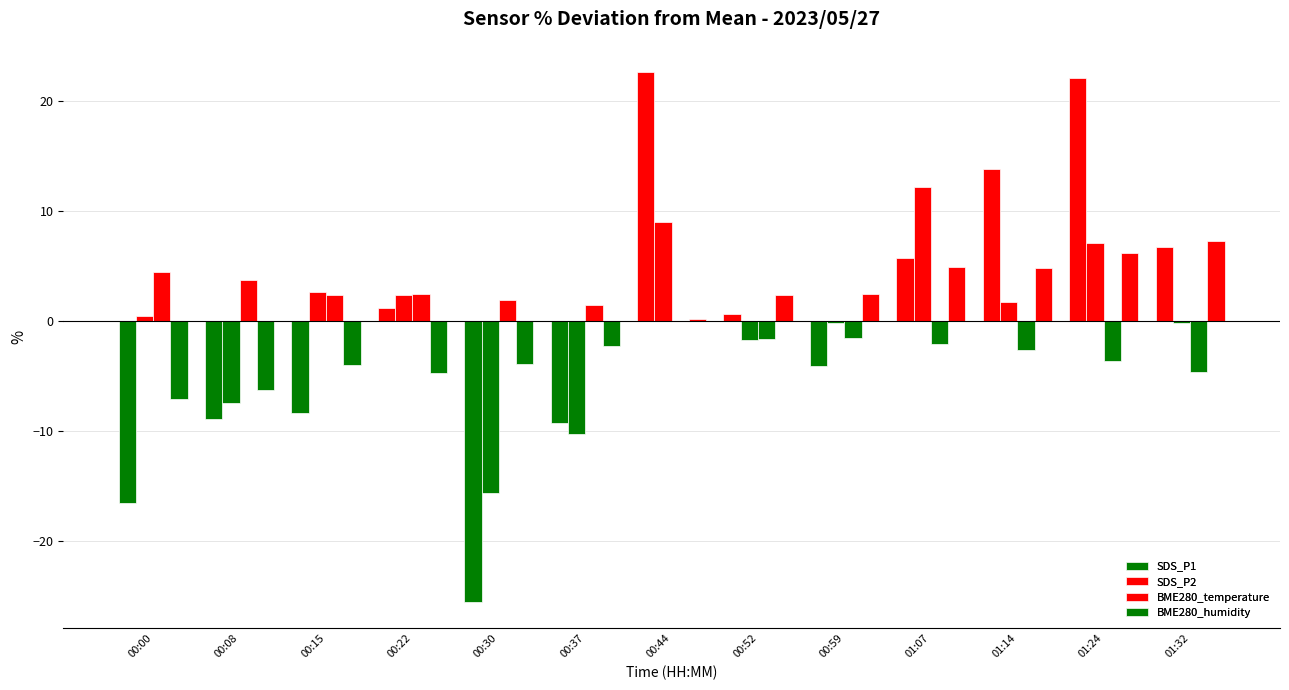

Which series has the largest total across all categories?

BME280_temperature